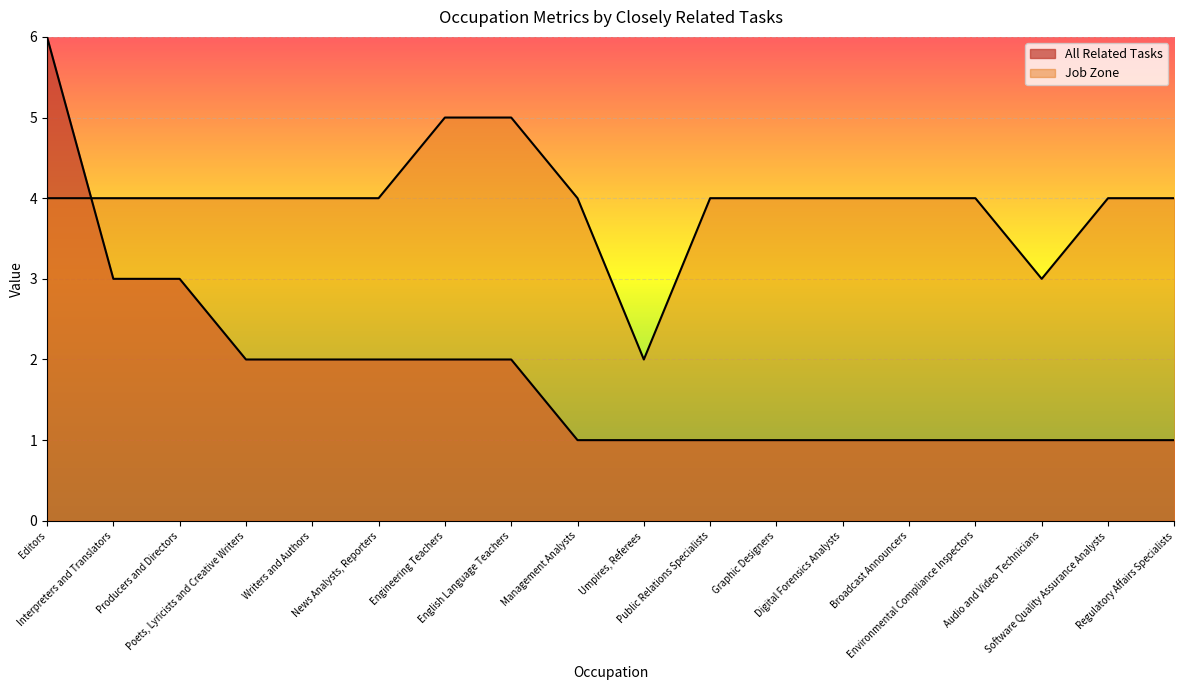

Which series has the largest range (max minus min)?

All Related Tasks